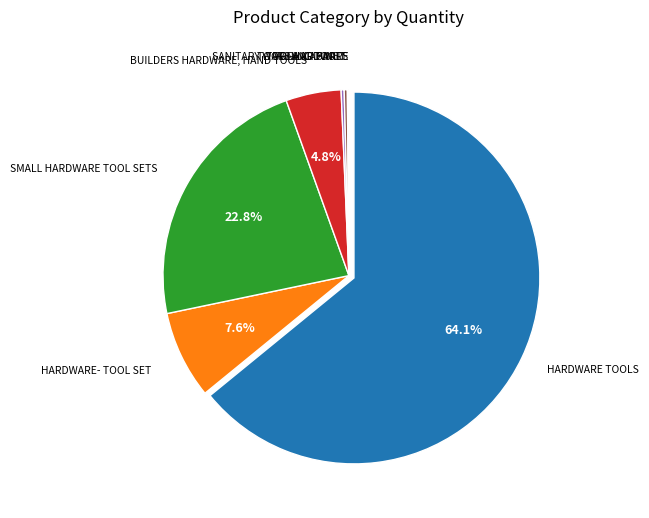

Is there a majority slice in this chart?

Yes